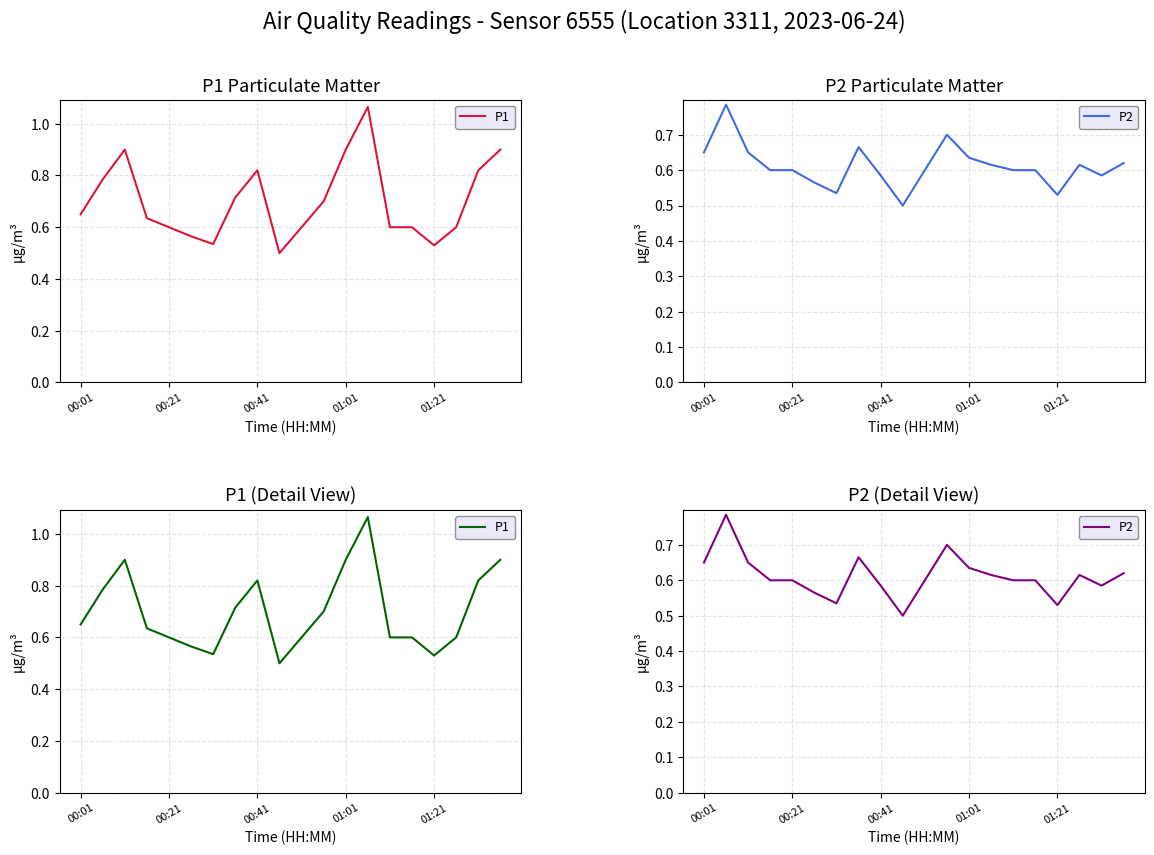

After their last crossing, which series has the higher values: P2 or P1?

P1